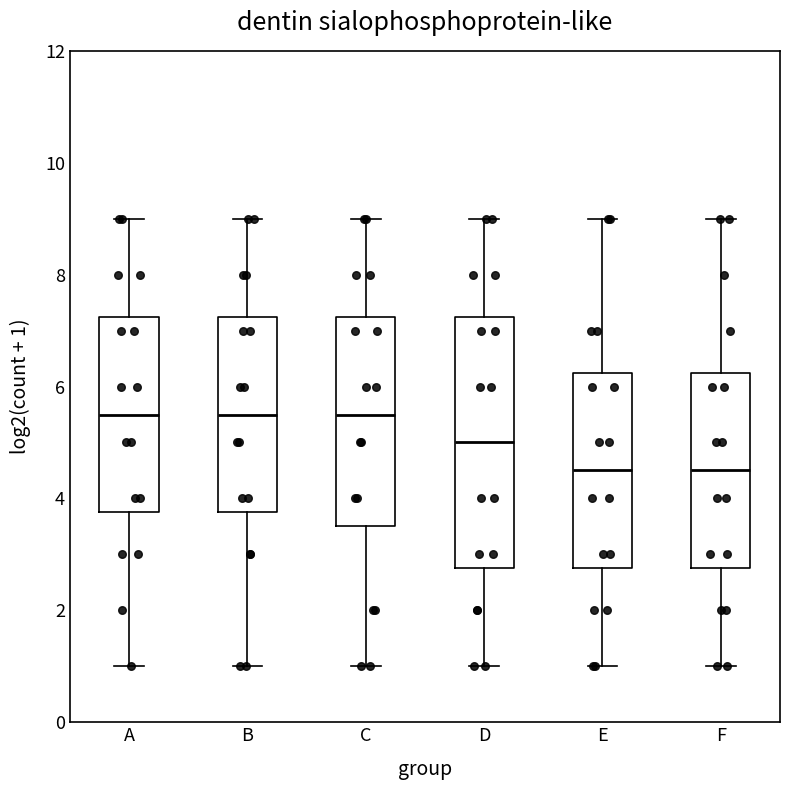

Reading left to right, read every box against the y-axis: the position of its median line, the range the box covers, and the ends of its whiskers. The values are not printed on the chart, so give them approximately, as read against the axis.

A: median 5.6, box 3.8 to 7.2, whiskers 1.0 to 9.0
B: median 5.6, box 3.8 to 7.2, whiskers 1.0 to 9.0
C: median 5.6, box 3.6 to 7.2, whiskers 1.0 to 9.0
D: median 5.0, box 2.8 to 7.2, whiskers 1.0 to 9.0
E: median 4.6, box 2.8 to 6.2, whiskers 1.0 to 9.0
F: median 4.6, box 2.8 to 6.2, whiskers 1.0 to 9.0